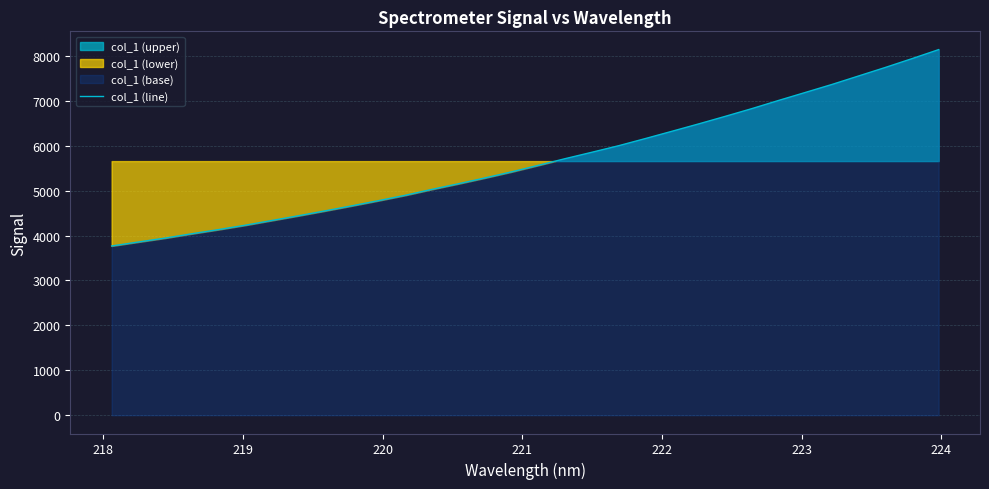

What is the maximum value for col_1 (line)?

8138.9